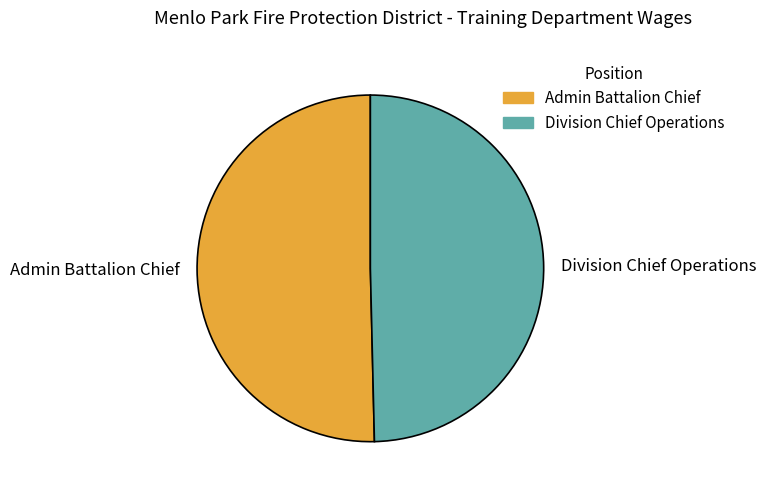

Rank the categories by value from highest to lowest.

Admin Battalion Chief, Division Chief Operations